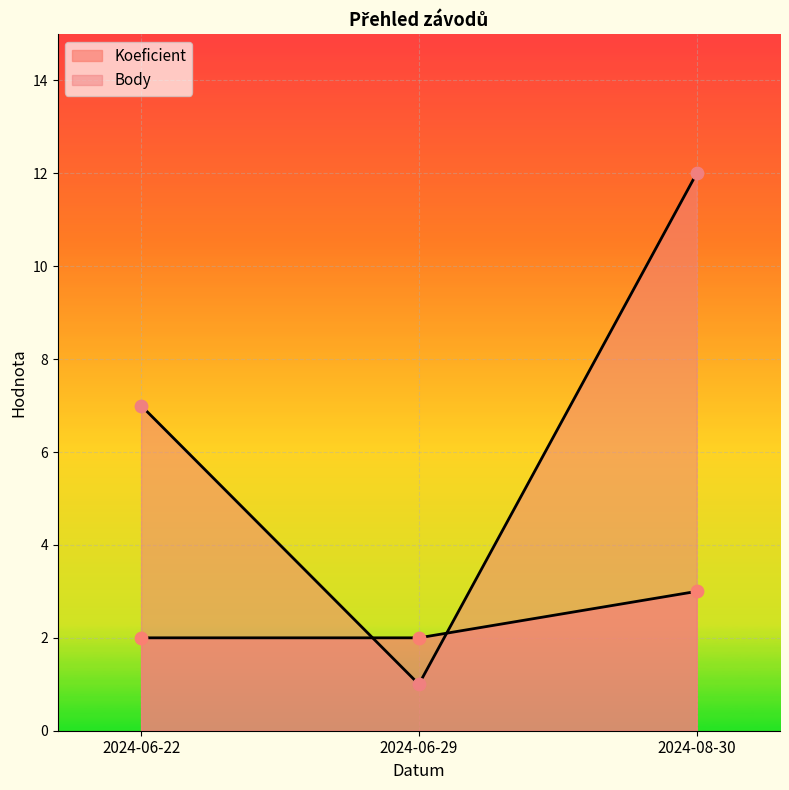

Which series has the largest Y range (max minus min)?

Body